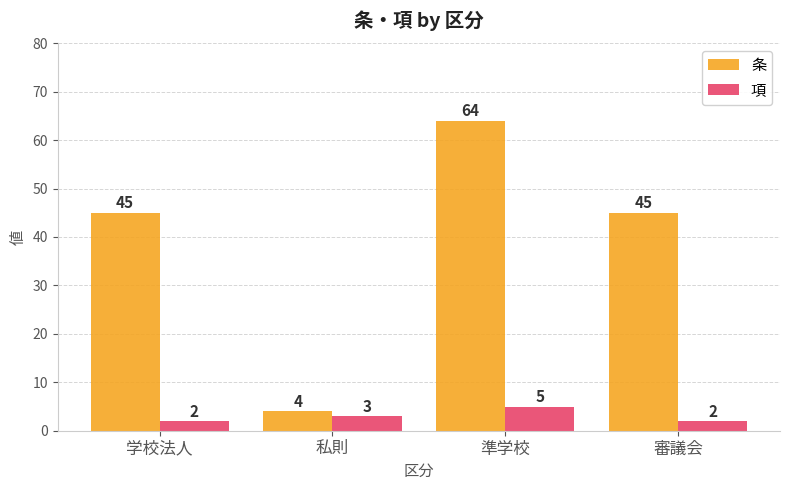

What value does the 項 series have at 私則?

3